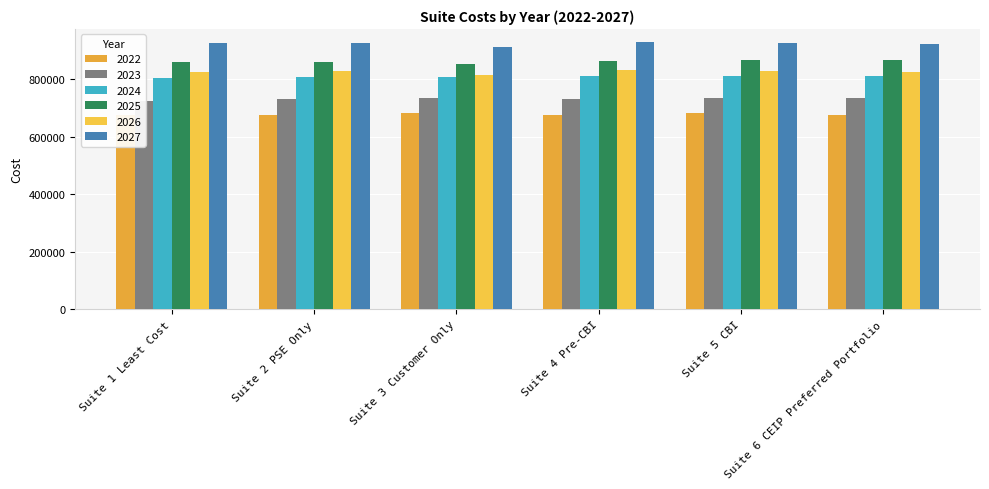

The value of 2025 at Suite 6 CEIP Preferred Portfolio is 502790.0. True or false?

False